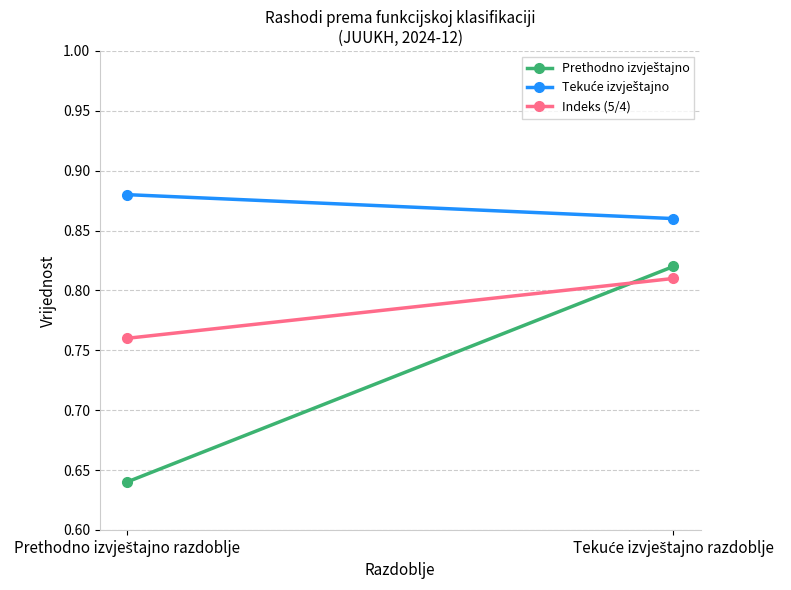

What is the approximate value of Tekuće izvještajno at Tekuće izvještajno razdoblje?

0.9